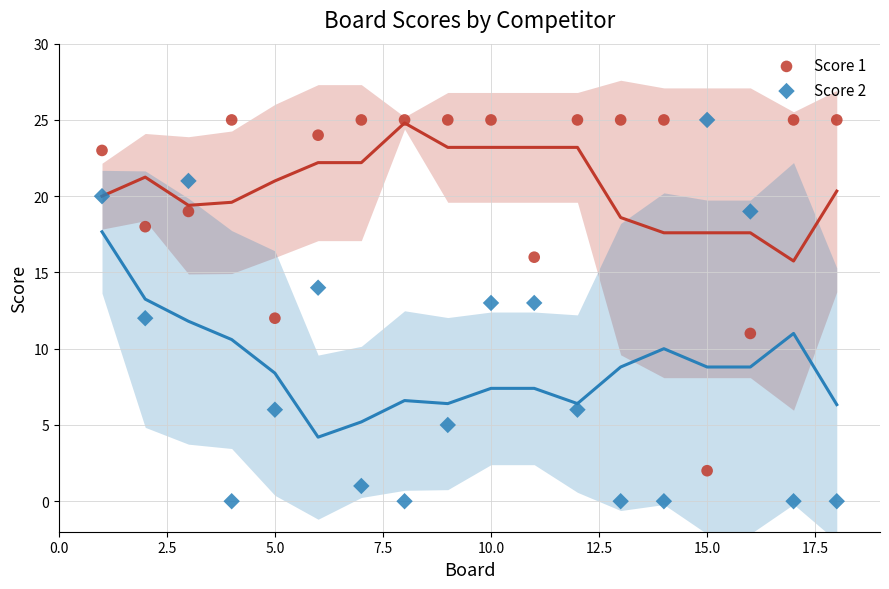

Across all data points, what is the range of Y values (max minus min)?

25